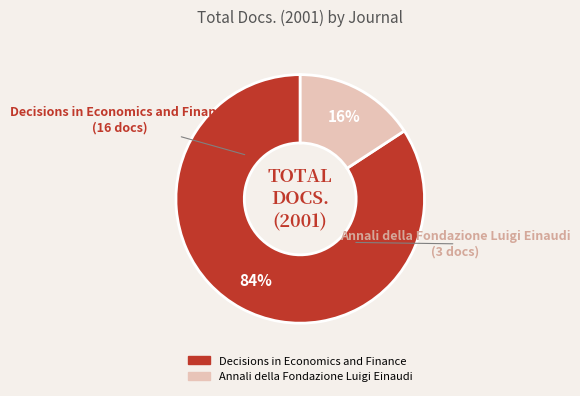

Rank the categories by value from highest to lowest.

Decisions in Economics and Finance, Annali della Fondazione Luigi Einaudi